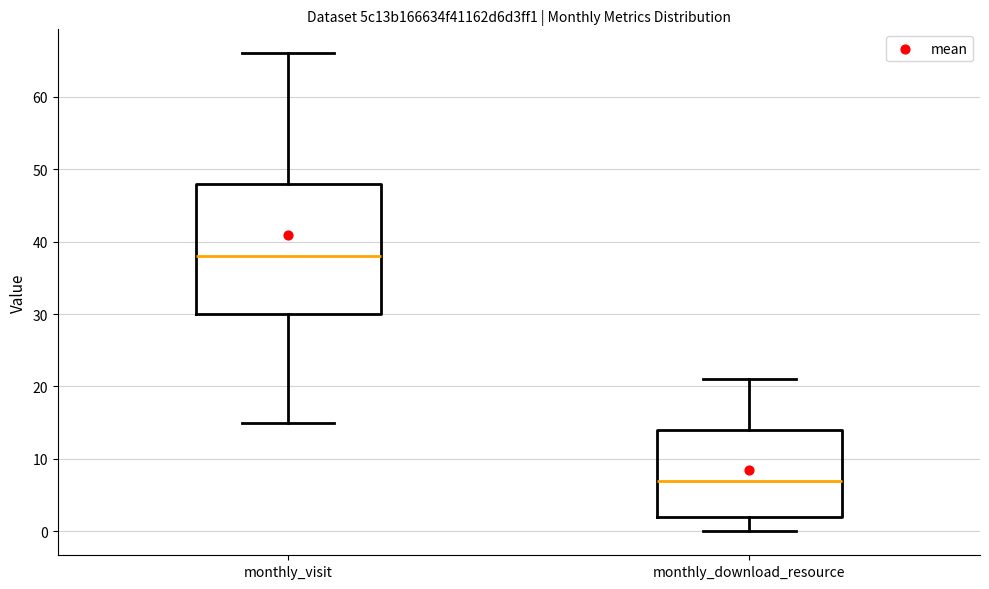

Reading left to right, transcribe this box plot: for each box, give where its median line is, the range the box spans, and where its two whiskers end, as read against the y-axis. The values are not printed on the chart, so give them approximately, as read against the axis.

monthly_visit: median 38, box 30 to 48, whiskers 15 to 66
monthly_download_resource: median 7, box 2 to 14, whiskers 0 to 21